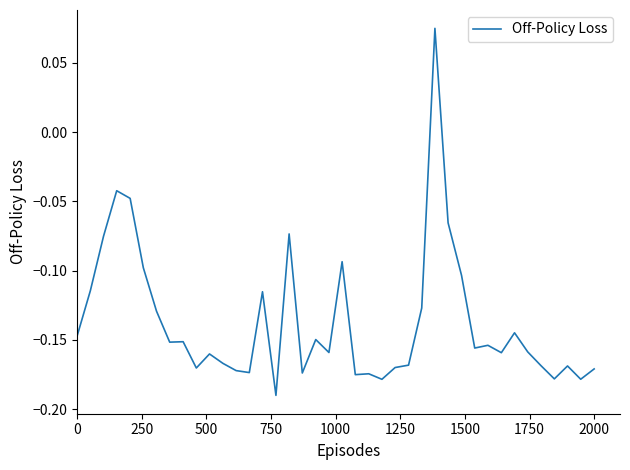

How many lines are shown in the chart?

1